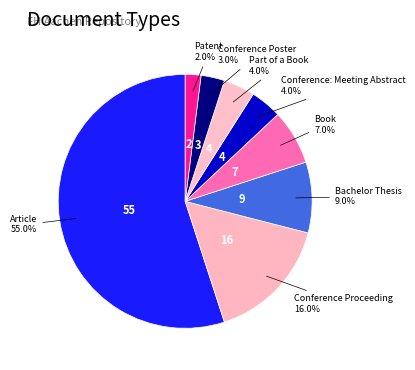

What is the majority slice?

Article